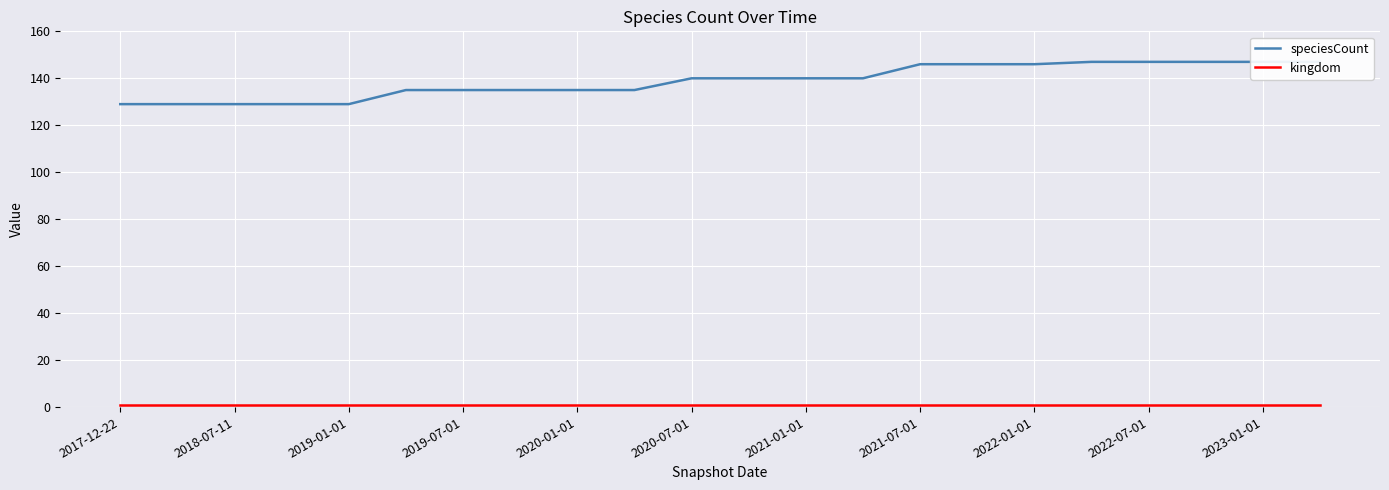

How many lines are shown in the chart?

2